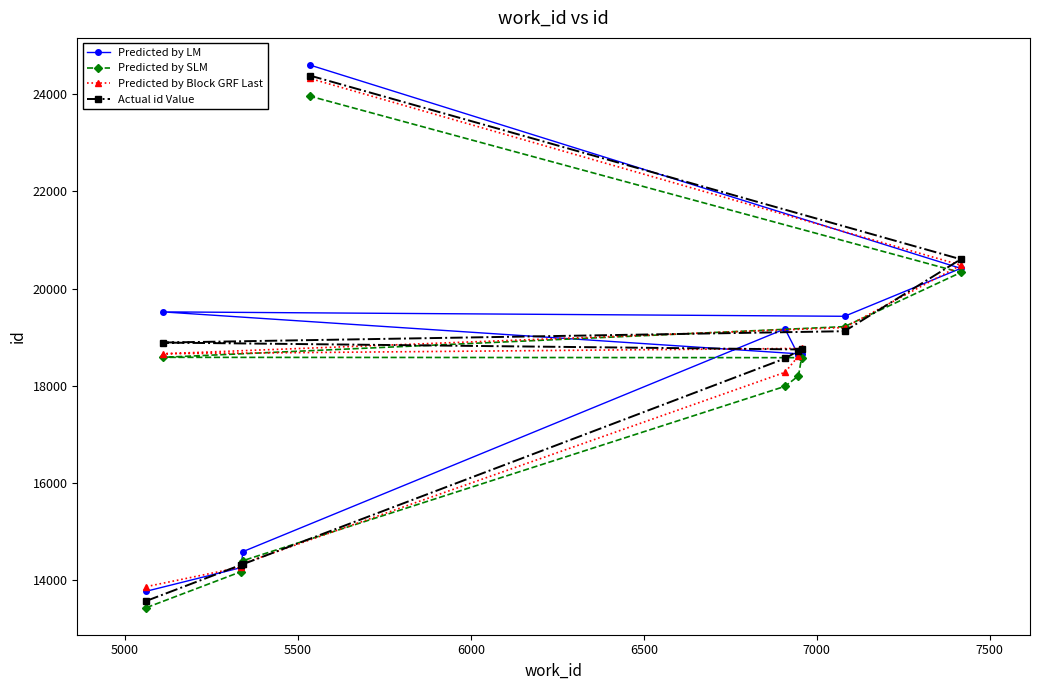

What is the highest value of the Predicted by LM series?

24602.0